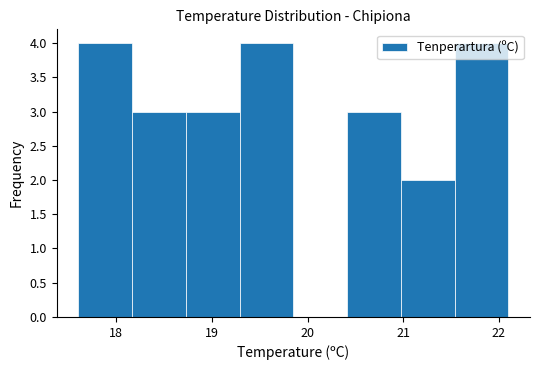

Reading left to right, list every bar in this chart as the range it spans on the x-axis followed by its height. Neither the bar edges nor the heights are printed on the chart, so give them approximately, as read against the axes.

17.6 to 18.2: 4
18.2 to 18.7: 3
18.7 to 19.3: 3
19.3 to 19.9: 4
19.9 to 20.4: 0
20.4 to 21.0: 3
21.0 to 21.5: 2
21.5 to 22.1: 4